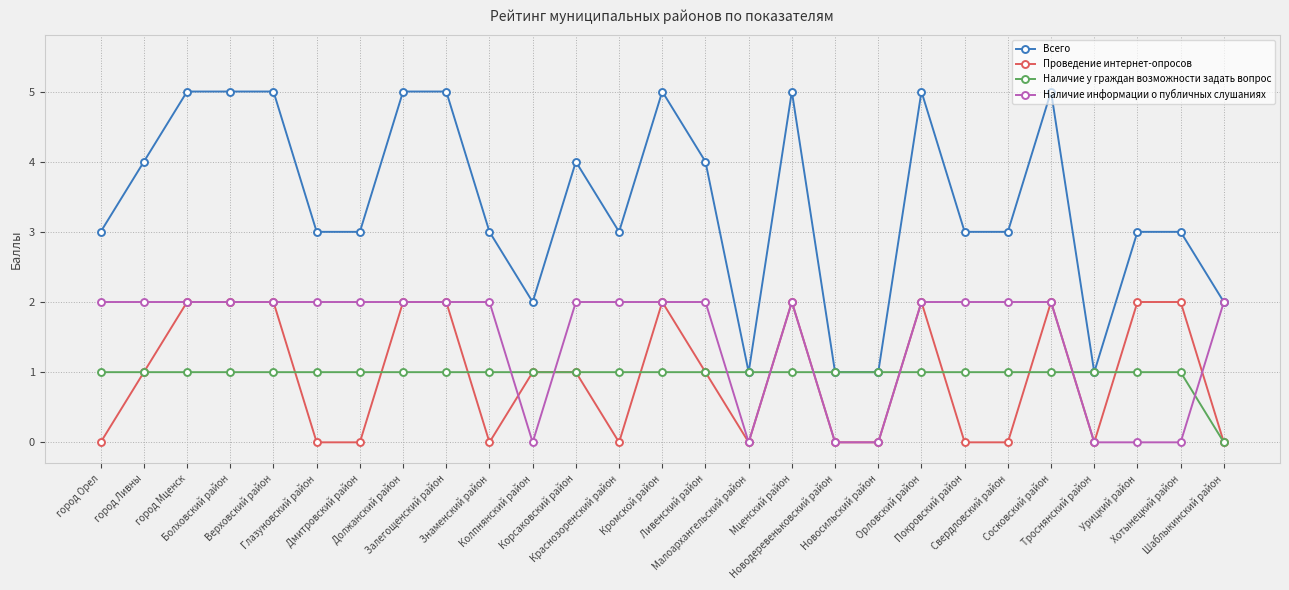

What are all the series names shown in the legend?

Всего, Проведение интернет-опросов, Наличие у граждан возможности задать вопрос, Наличие информации о публичных слушаниях